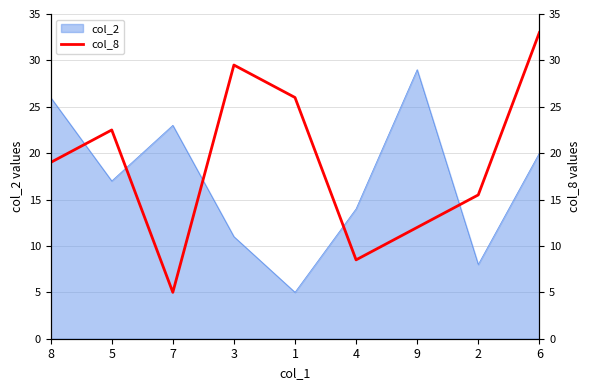

At which label is the value closest to 19?

8